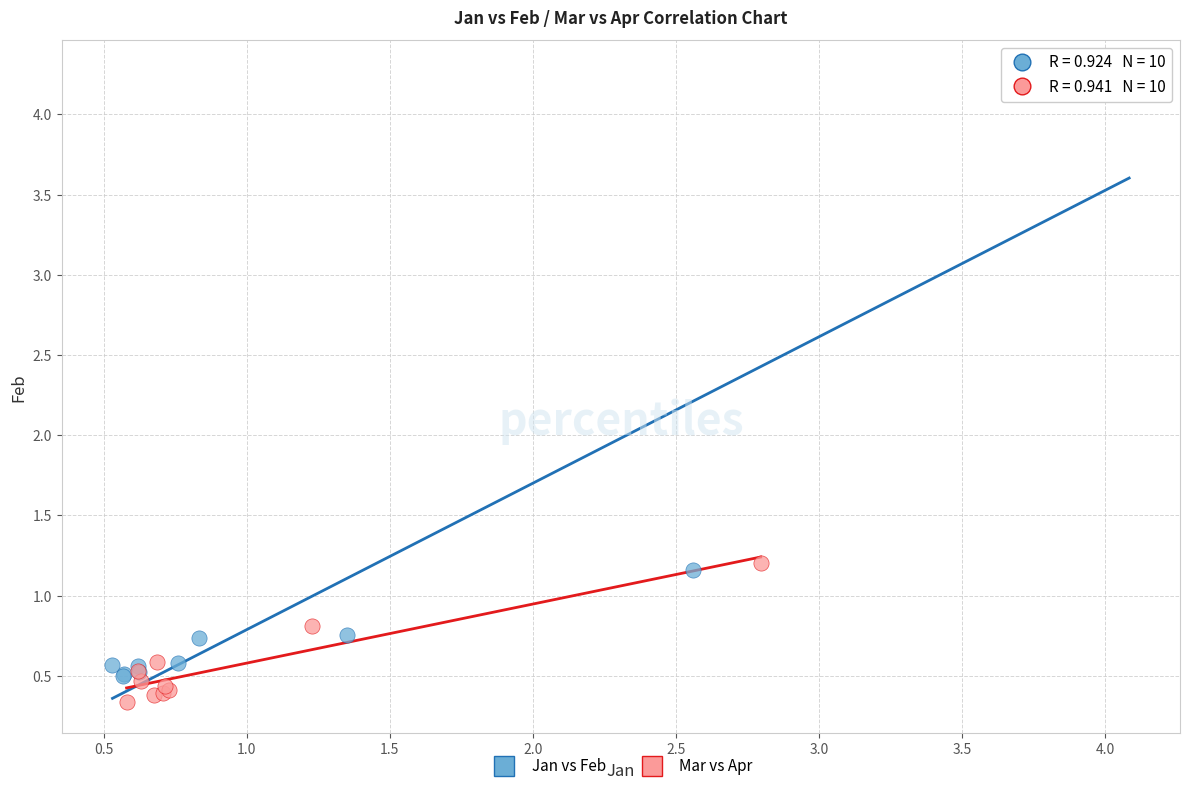

Which series reaches the maximum Y coordinate?

Jan vs Feb